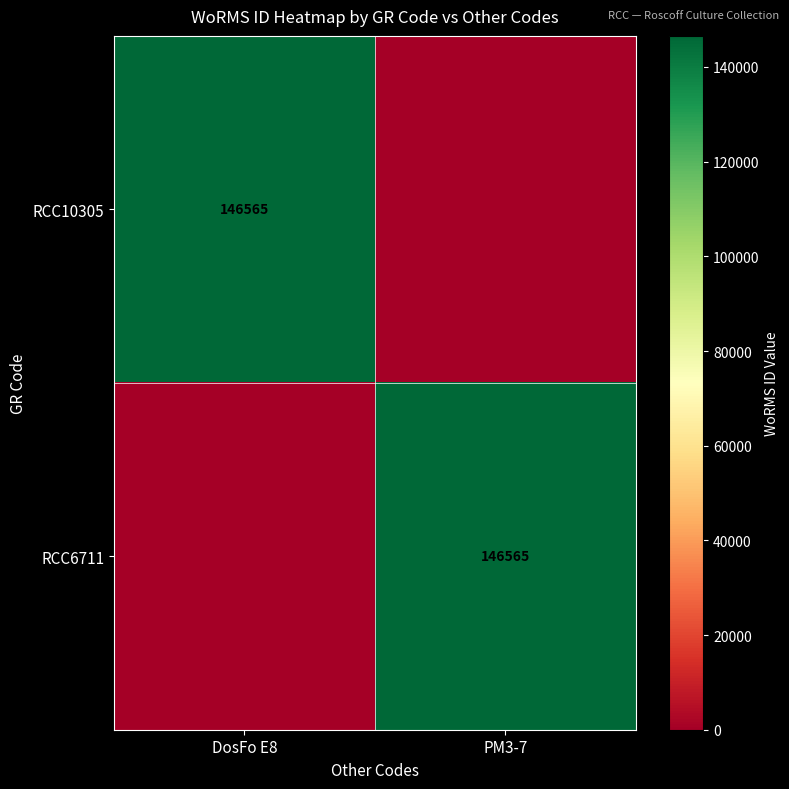

What is the total value across all series at DosFo E8?

146565